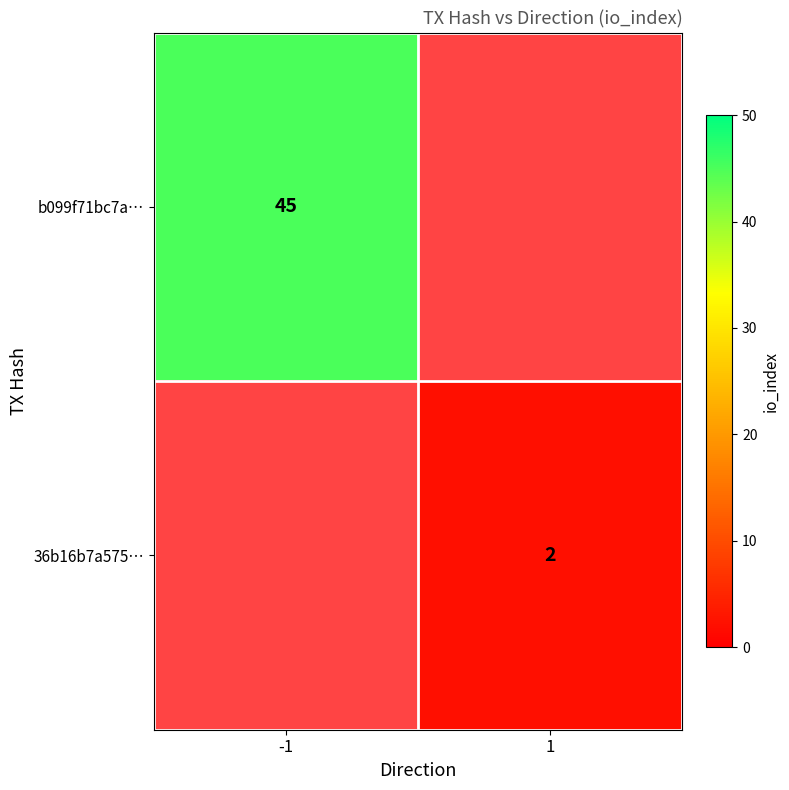

True or false: b099f71bc7a… has a value of 45 at -1.

True